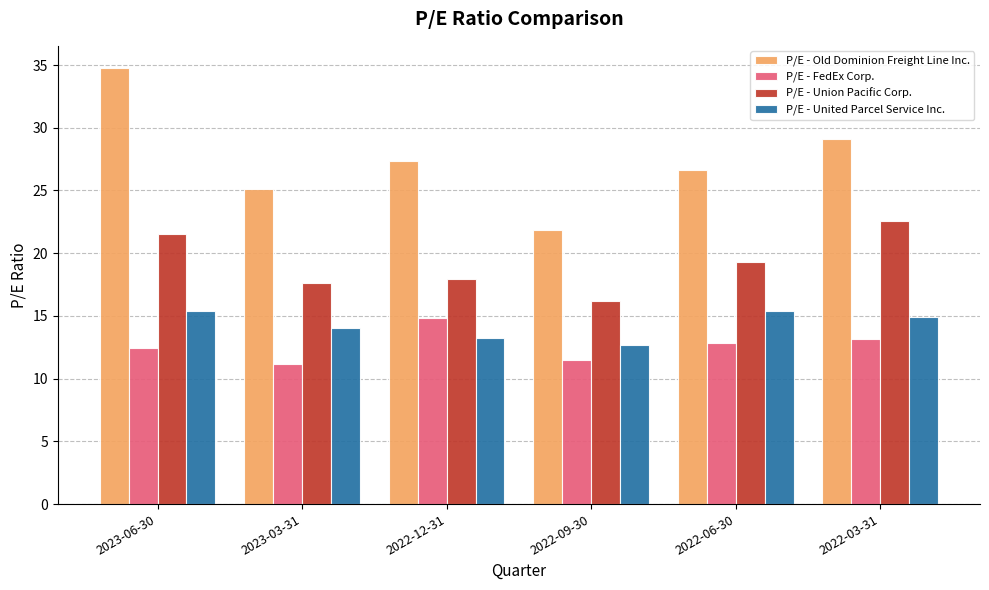

Between 2023-06-30 and 2022-12-31, which series saw the biggest shift?

P/E - Old Dominion Freight Line Inc.